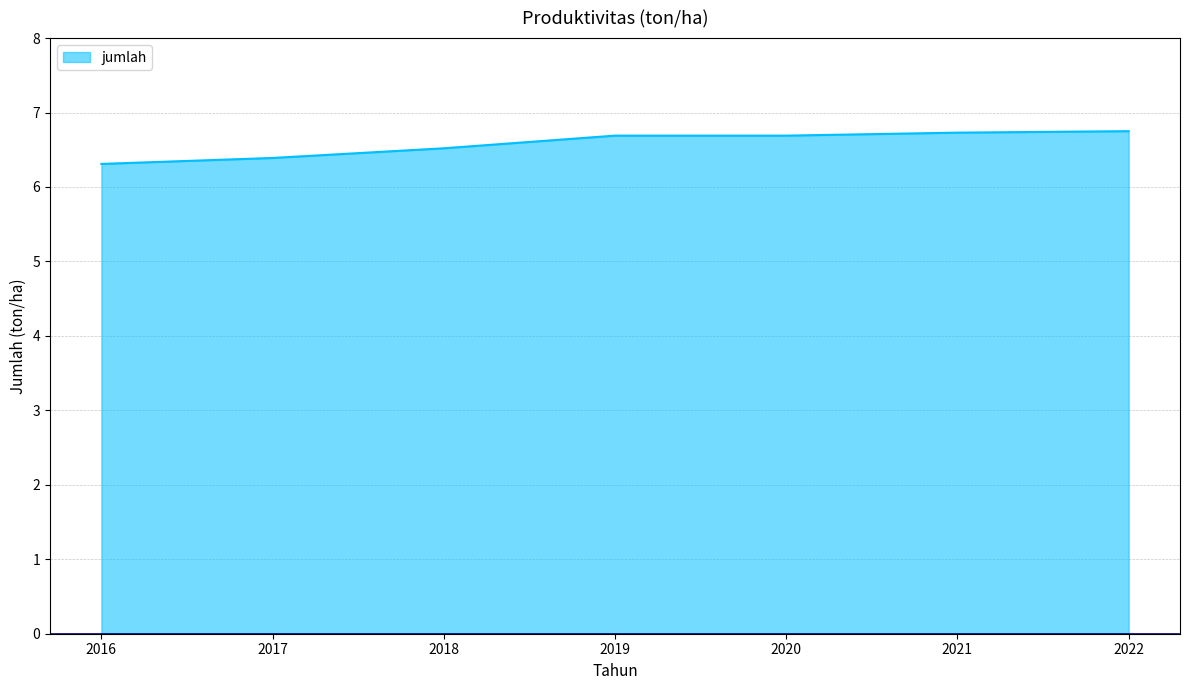

What is the difference between the second highest and minimum values?

0.4